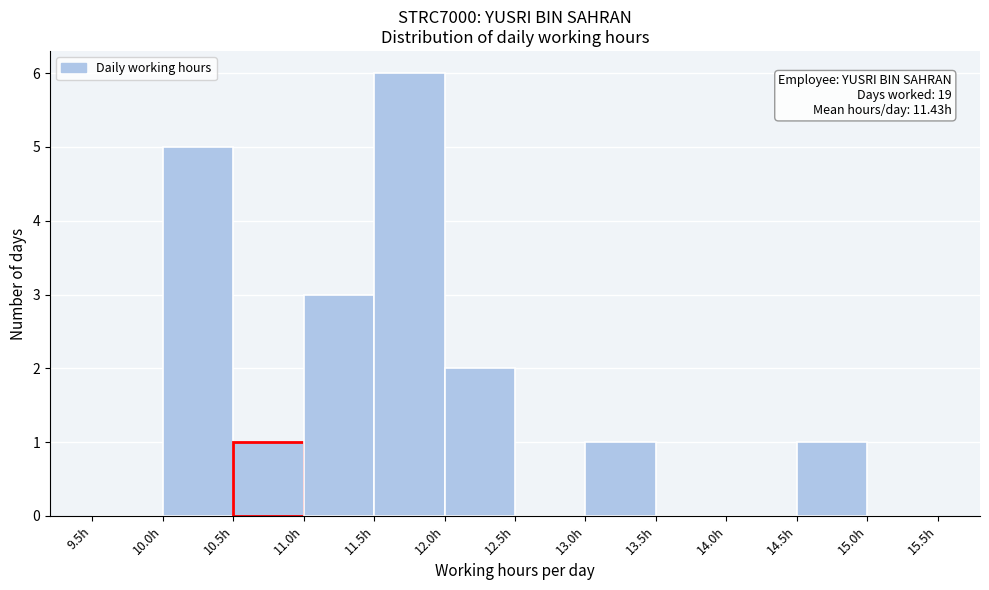

Over which range of the x-axis is the bar tallest?

11.5 to 12.0